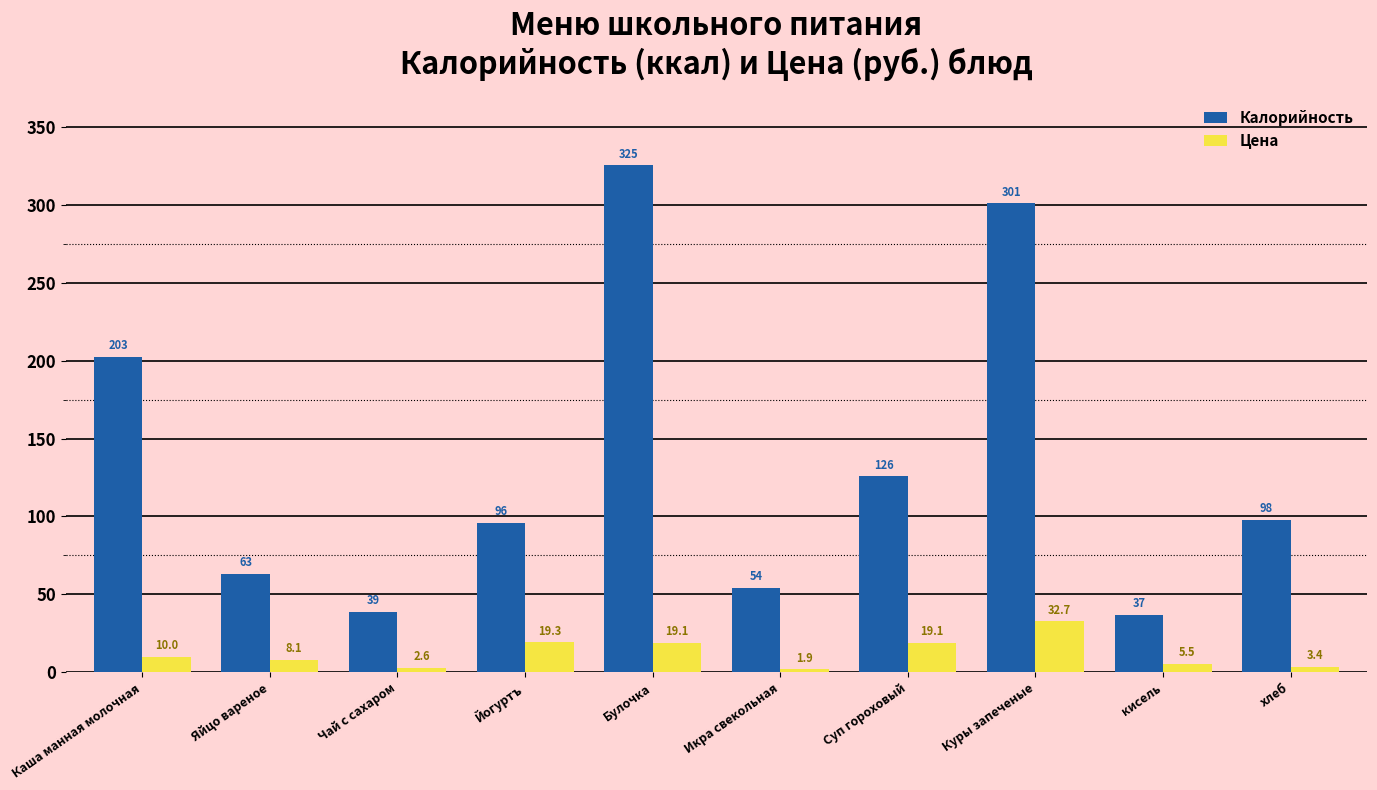

Between Каша манная молочная and Булочка, which series saw the biggest shift?

Калорийность